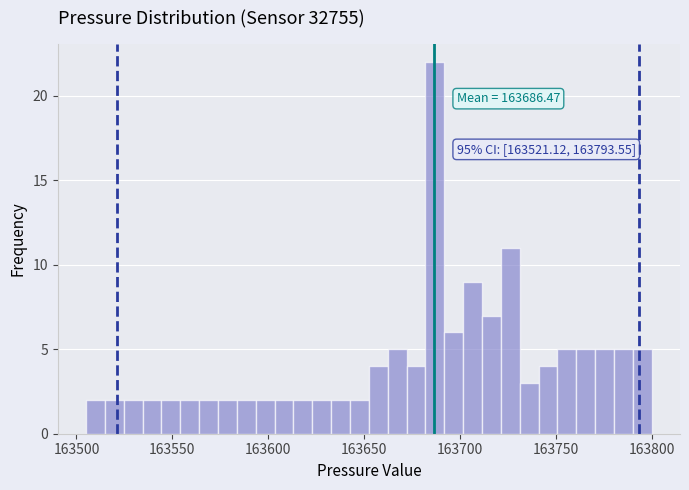

Read against the x-axis, roughly where is the centre of the tallest bar?

163685